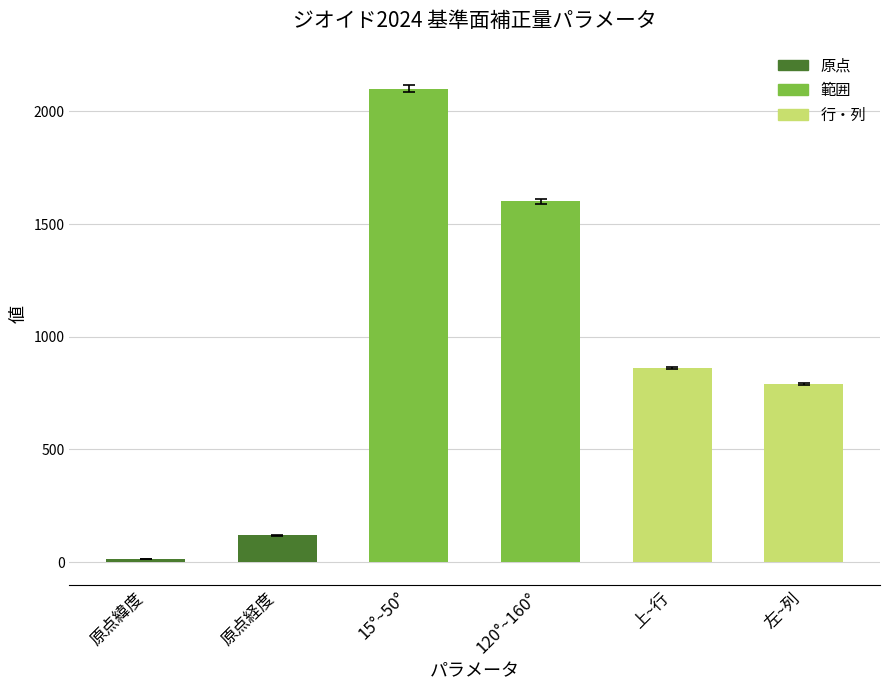

Reading left to right, what are all the values shown in this chart?

原点緯度=15	原点経度=120	15°~50°=2101	120°~160°=1601	上~行=862	左~列=790